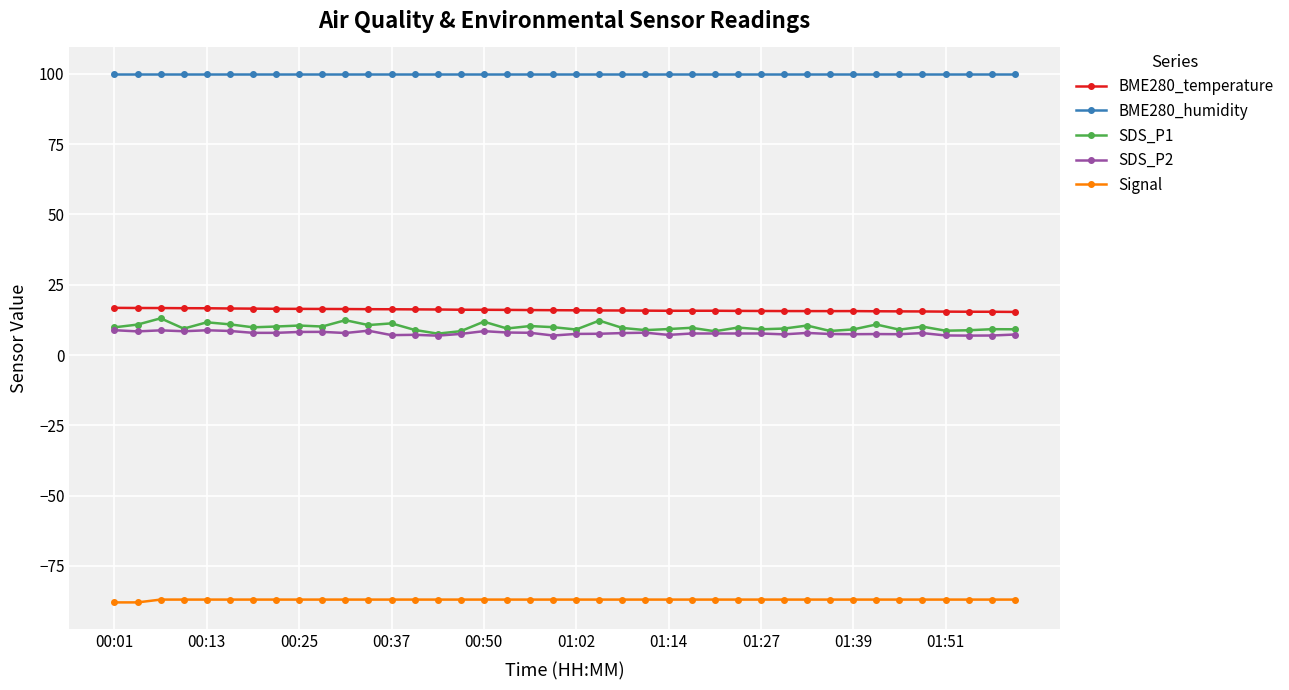

What are all the series names shown in the legend?

BME280_temperature, BME280_humidity, SDS_P1, SDS_P2, Signal